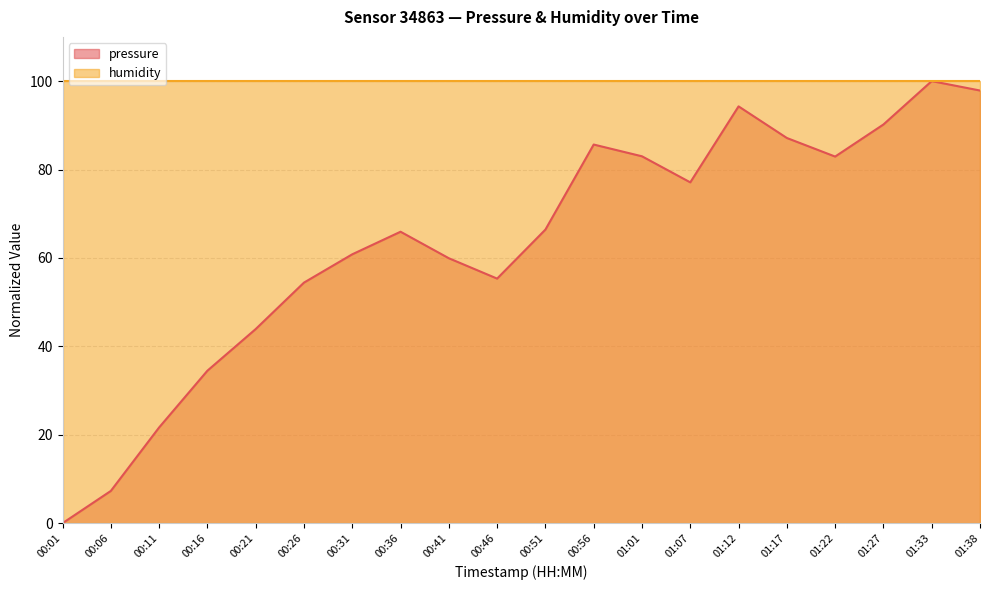

True or false: the data has more than 0 interior local peaks.

True